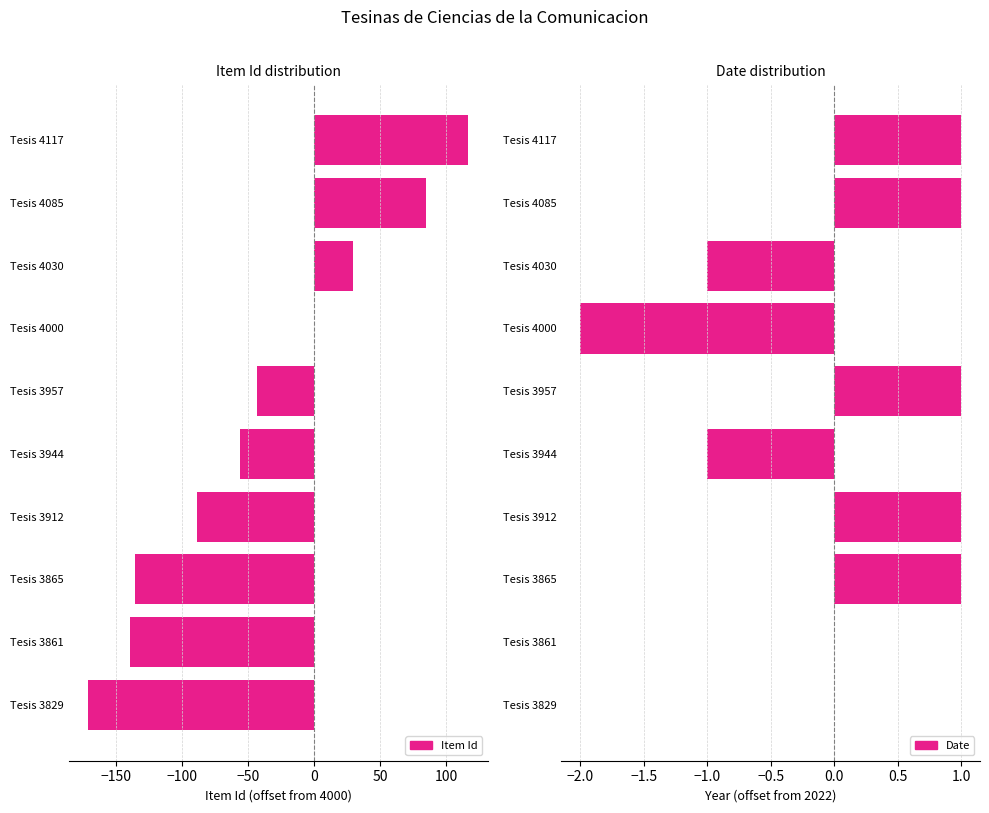

Reading left to right, list all the values displayed in this chart.

Item Id: -171	-139	-135	-88	-56	-43	0	30	85	117
Date: 0	0	1	1	-1	1	-2	-1	1	1